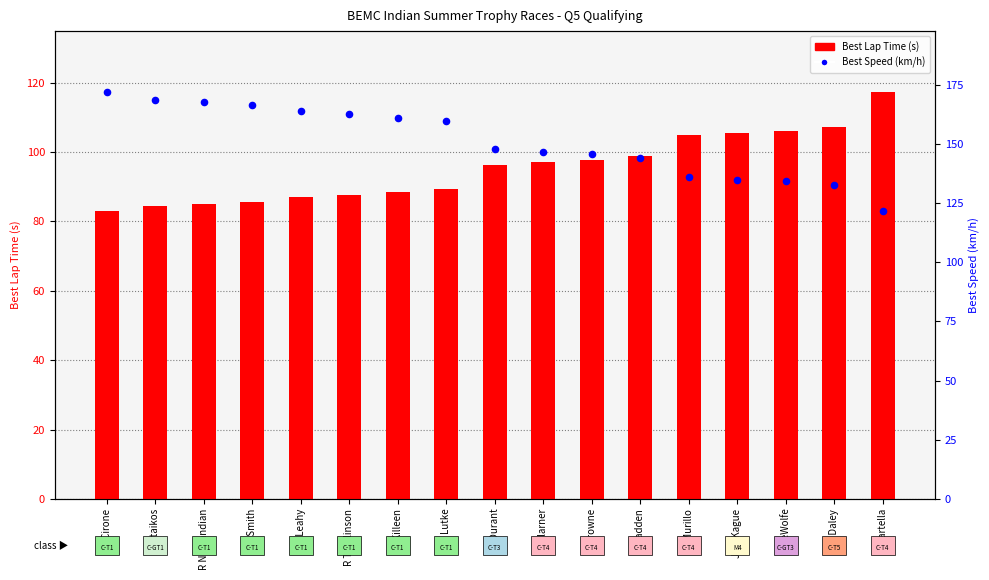

At how many categories does at least one series exceed 159?

8